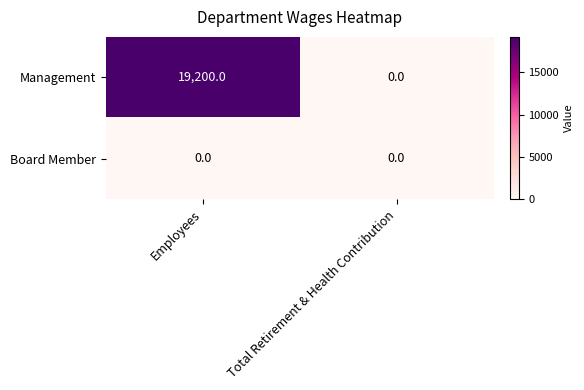

Rank the series by their maximum value, from lowest to highest.

Board Member, Management